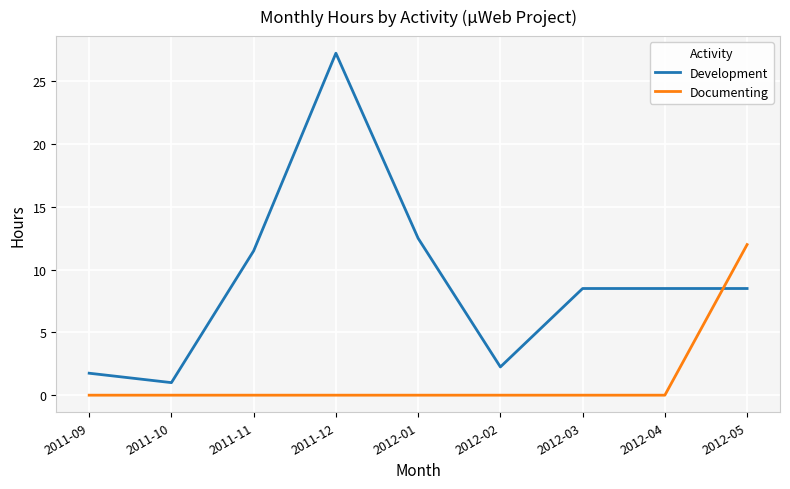

List the series in order of their overall mean, lowest first.

Documenting, Development